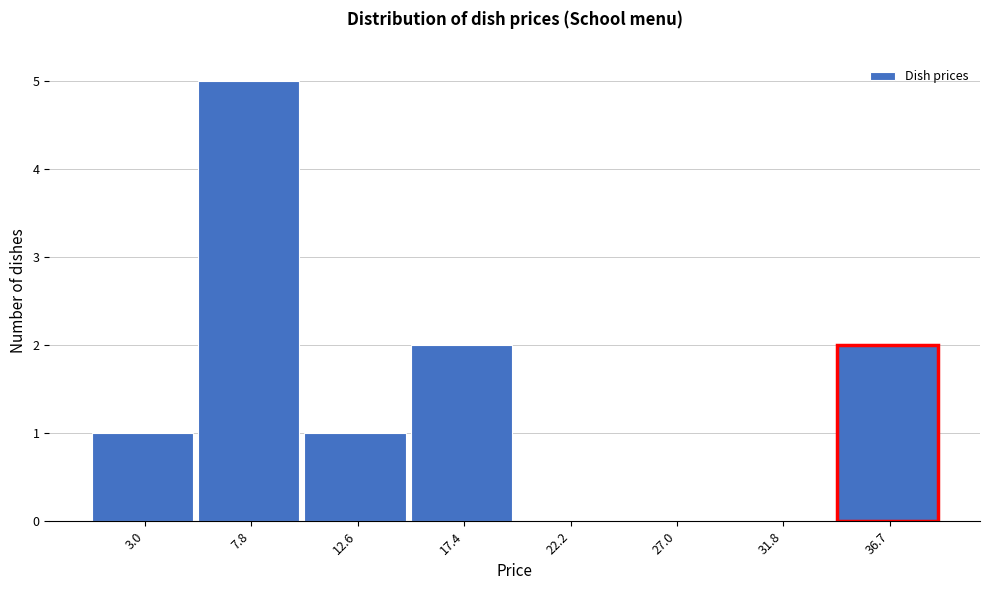

Reading right to left, extract all data points from this chart.

36.7=2	31.8=0	27.0=0	22.2=0	17.4=2	12.6=1	7.8=5	3.0=1